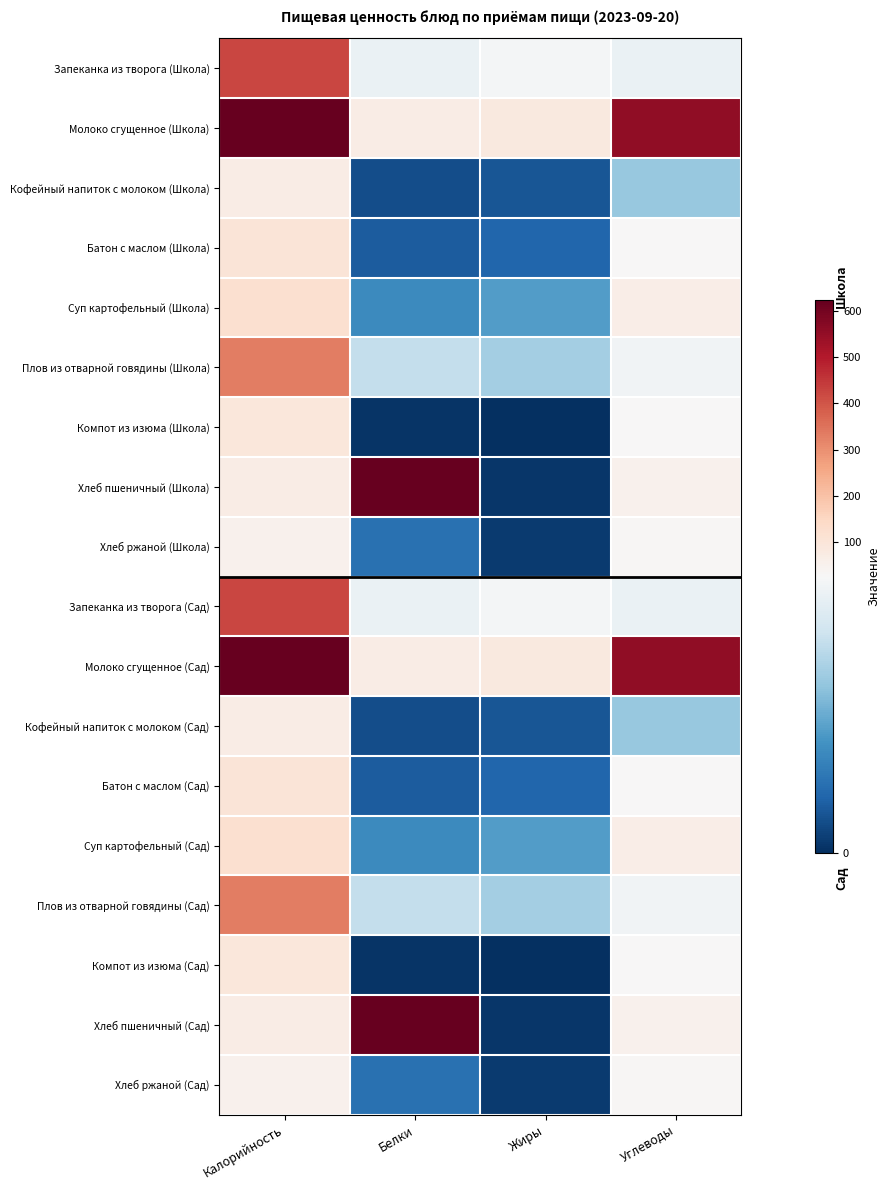

Reading left to right, transcribe all the data shown in this chart.

Запеканка из творога (Школа): Калорийность=425.0	Белки=24.0	Жиры=25.2	Углеводы=23.9
Молоко сгущенное (Школа): Калорийность=3280.0	Белки=72.0	Жиры=85.0	Углеводы=555.0
Кофейный напиток с молоком (Школа): Калорийность=70.0	Белки=3.0	Жиры=3.7	Углеводы=16.0
Батон с маслом (Школа): Калорийность=103.6	Белки=4.3	Жиры=5.3	Углеводы=26.1
Суп картофельный (Школа): Калорийность=121.0	Белки=9.4	Жиры=11.3	Углеводы=66.5
Плов из отварной говядины (Школа): Калорийность=329.7	Белки=19.5	Жиры=17.0	Углеводы=24.7
Компот из изюма (Школа): Калорийность=95.1	Белки=0.6	Жиры=0.0	Углеводы=27.4
Хлеб пшеничный (Школа): Калорийность=70.0	Белки=706.0	Жиры=0.8	Углеводы=49.2
Хлеб ржаной (Школа): Калорийность=51.0	Белки=6.6	Жиры=1.2	Углеводы=33.4
Запеканка из творога (Сад): Калорийность=425.0	Белки=24.0	Жиры=25.2	Углеводы=23.9
Молоко сгущенное (Сад): Калорийность=3280.0	Белки=72.0	Жиры=85.0	Углеводы=555.0
Кофейный напиток с молоком (Сад): Калорийность=70.0	Белки=3.0	Жиры=3.7	Углеводы=16.0
Батон с маслом (Сад): Калорийность=103.6	Белки=4.3	Жиры=5.3	Углеводы=26.1
Суп картофельный (Сад): Калорийность=121.0	Белки=9.4	Жиры=11.3	Углеводы=66.5
Плов из отварной говядины (Сад): Калорийность=329.7	Белки=19.5	Жиры=17.0	Углеводы=24.7
Компот из изюма (Сад): Калорийность=95.1	Белки=0.6	Жиры=0.0	Углеводы=27.4
Хлеб пшеничный (Сад): Калорийность=70.0	Белки=706.0	Жиры=0.8	Углеводы=49.2
Хлеб ржаной (Сад): Калорийность=51.0	Белки=6.6	Жиры=1.2	Углеводы=33.4